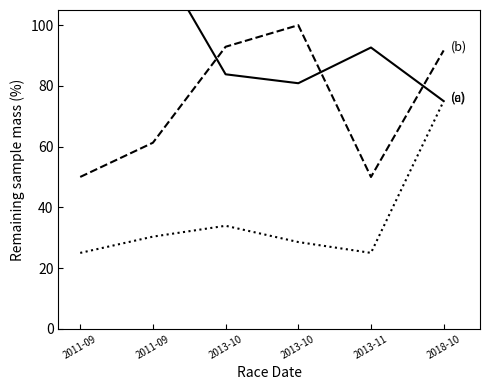

True or false: (a) Total Racers and (b) Points cross at least once.

True